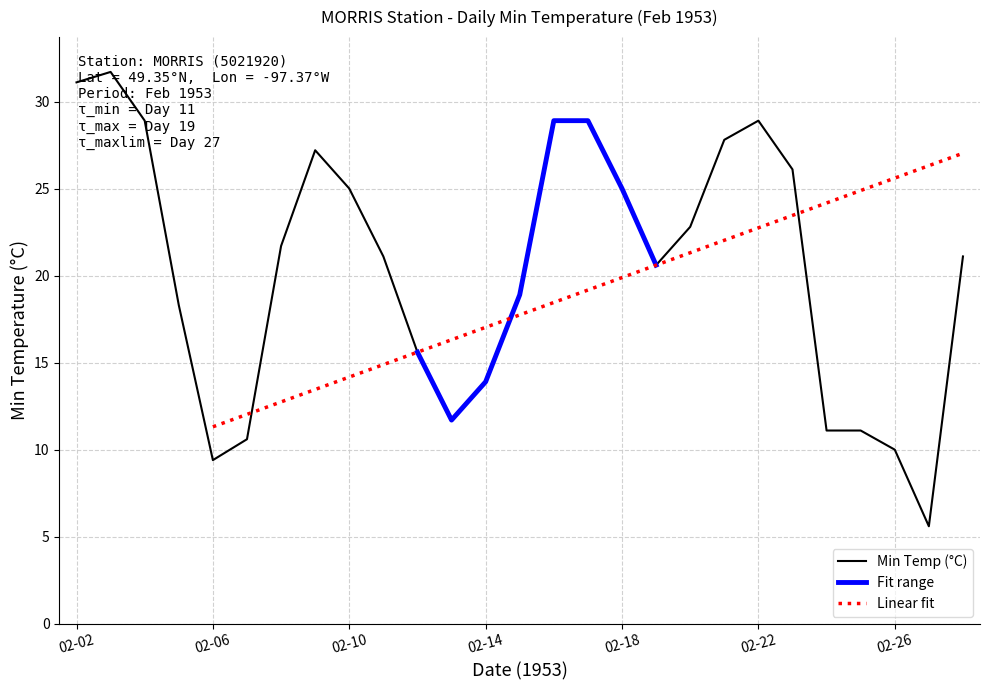

True or false: the data has more than 1 interior local peaks.

True